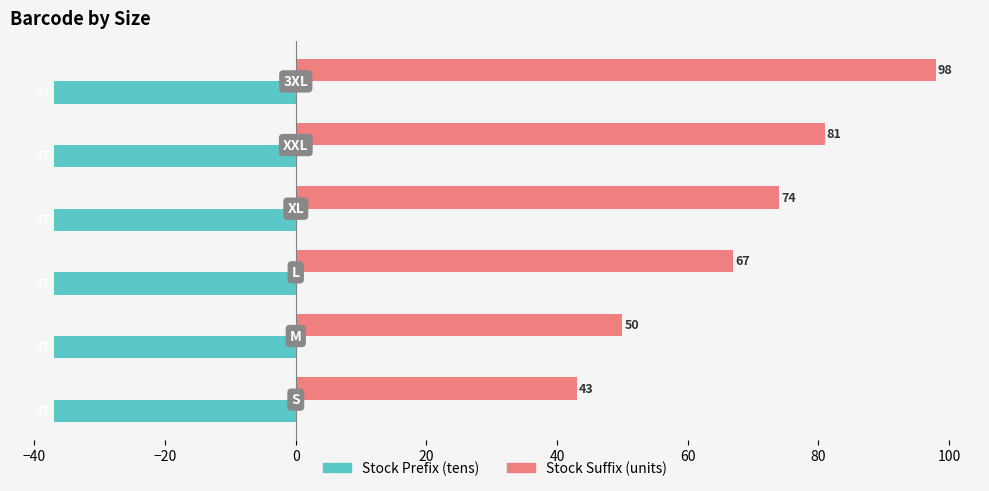

What is the sum of all Stock Prefix (tens) values?

-222